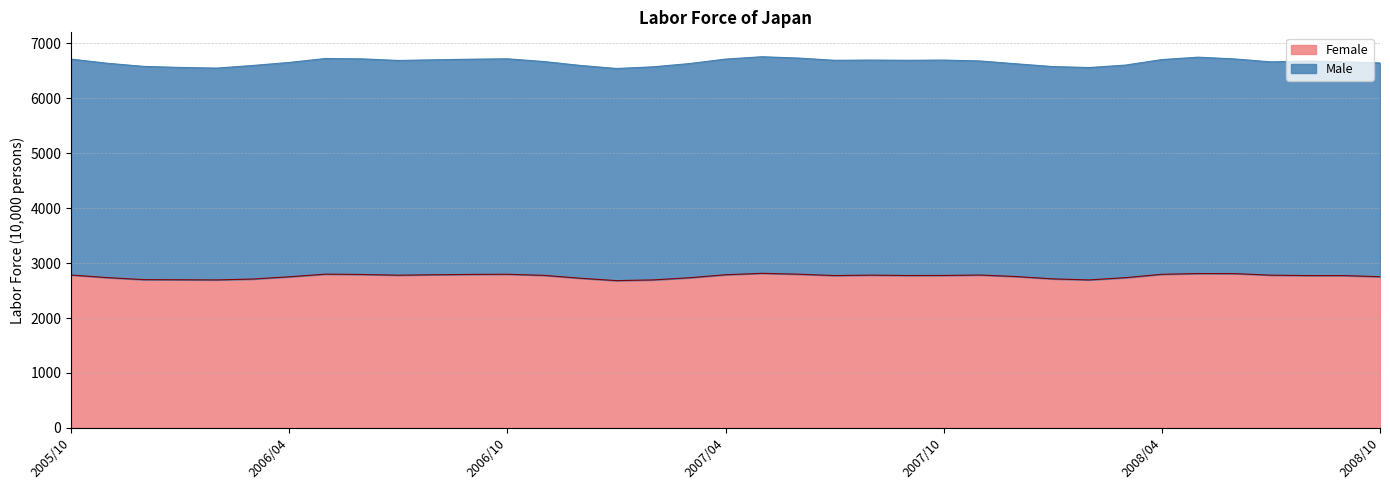

Is it true that the value at 2006/06 is 2793?

True